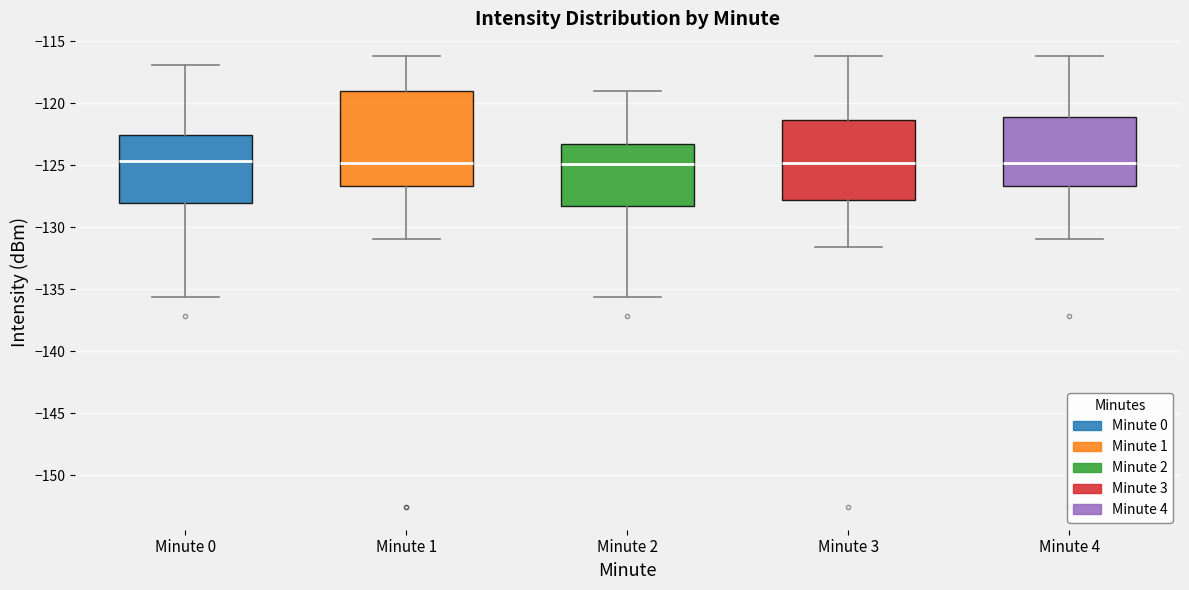

Reading left to right, transcribe this box plot: for each box, give where its median line is, the range the box spans, and where its two whiskers end, as read against the y-axis. The values are not printed on the chart, so give them approximately, as read against the axis.

Minute 0: median -124.5, box -128.0 to -122.5, whiskers -135.5 to -117.0
Minute 1: median -125.0, box -126.5 to -119.0, whiskers -131.0 to -116.0
Minute 2: median -125.0, box -128.5 to -123.5, whiskers -135.5 to -119.0
Minute 3: median -125.0, box -128.0 to -121.5, whiskers -131.5 to -116.0
Minute 4: median -125.0, box -126.5 to -121.0, whiskers -131.0 to -116.0